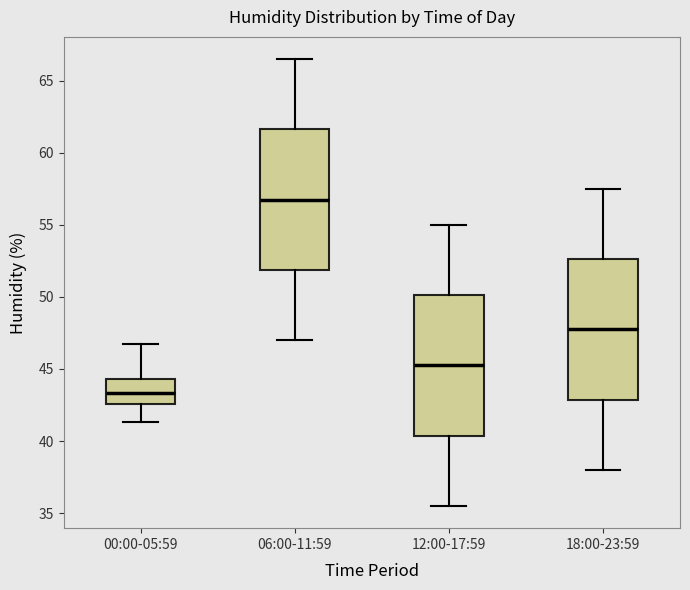

Where is the upper edge of the box for 06:00-11:59 on the y-axis? The values are not printed on the chart, so give them approximately, as read against the axis.

61.5